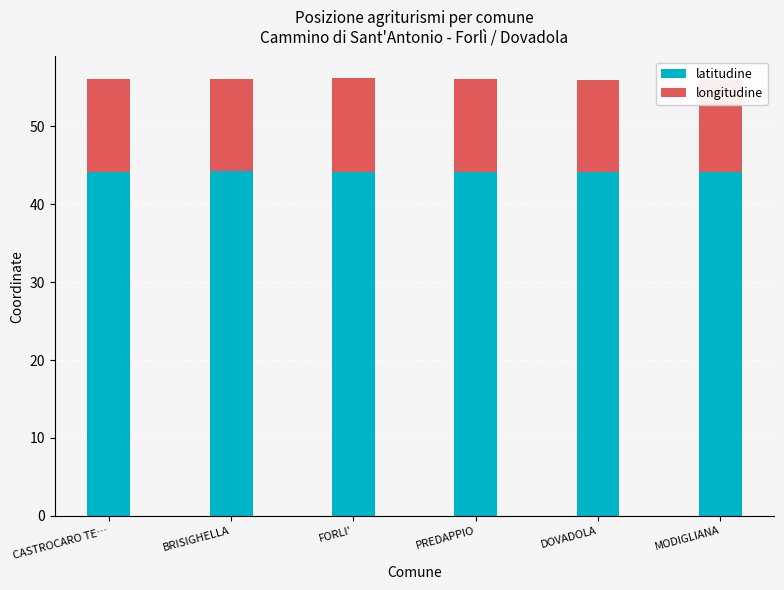

The longitudine series shows 20.7 at BRISIGHELLA. True or false?

False